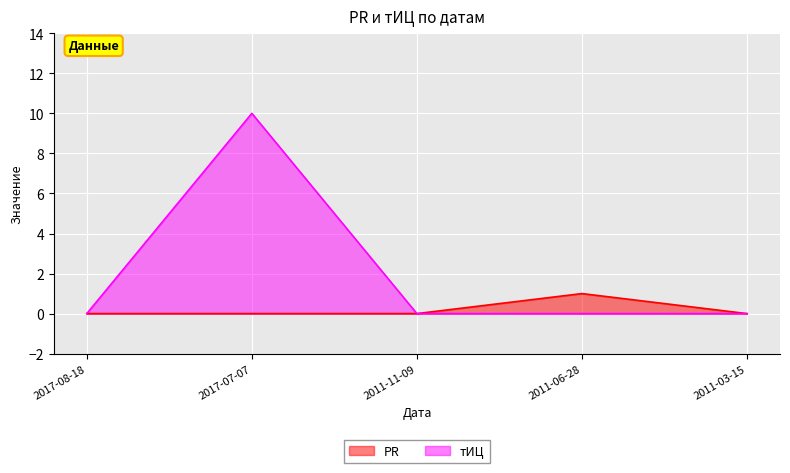

At which category does тИЦ reach its first local peak?

2017-07-07